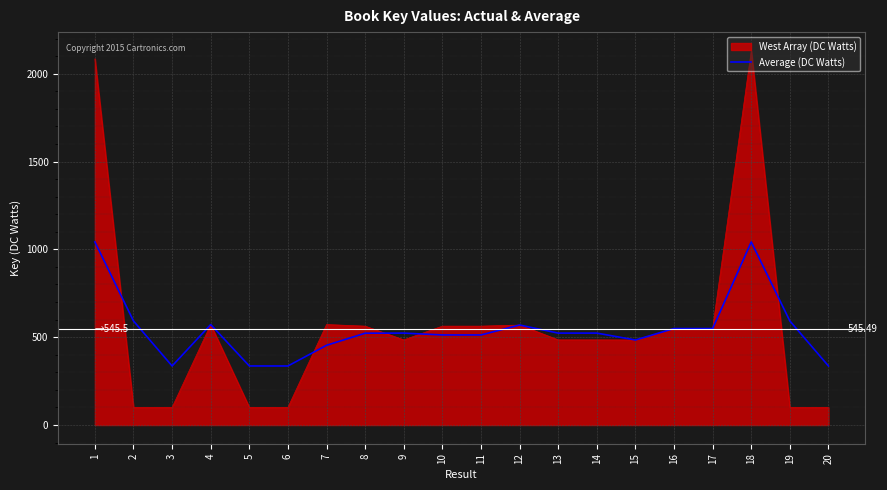

What is the spread (max minus min) of values at 5?

235.8